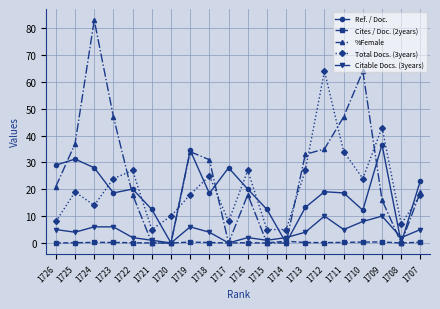

What is the average value of the Ref. / Doc. series?

18.8